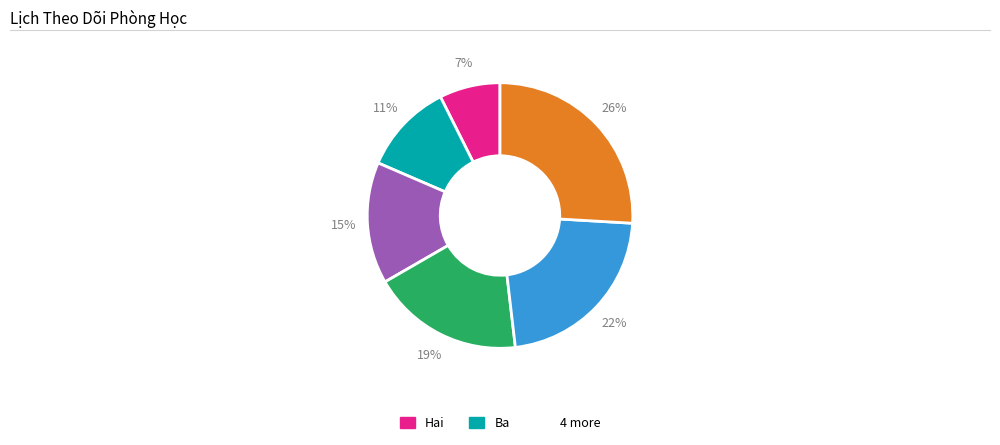

Is there a majority slice in this chart?

No